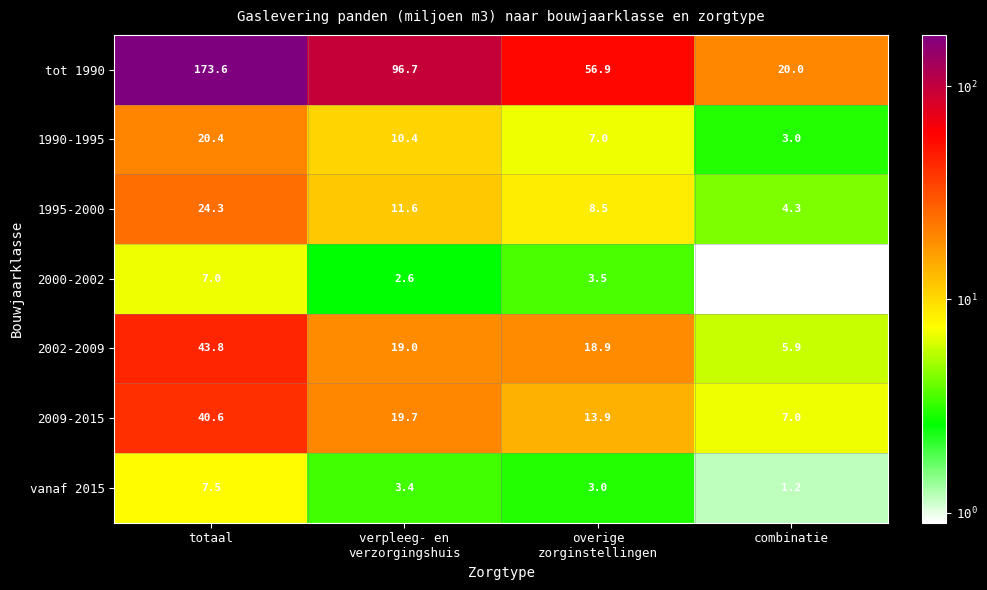

Where does the tot 1990 series first go above 96?

totaal